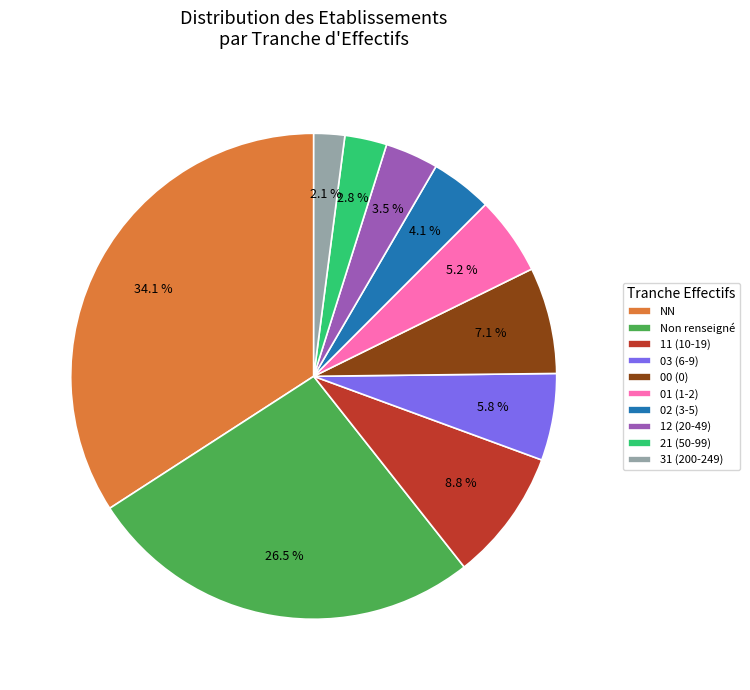

Rank the categories by value from lowest to highest.

31 (200-249), 21 (50-99), 12 (20-49), 02 (3-5), 01 (1-2), 03 (6-9), 00 (0), 11 (10-19), Non renseigné, NN